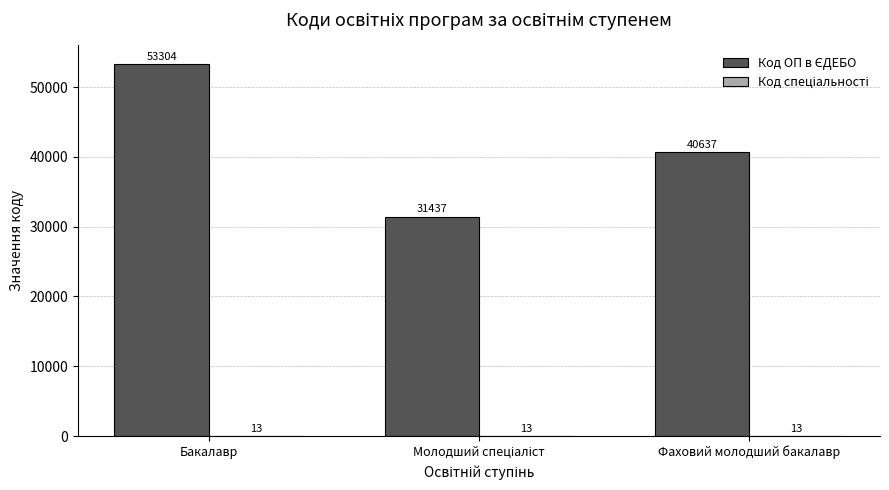

Which label corresponds to the largest value in the chart?

Бакалавр